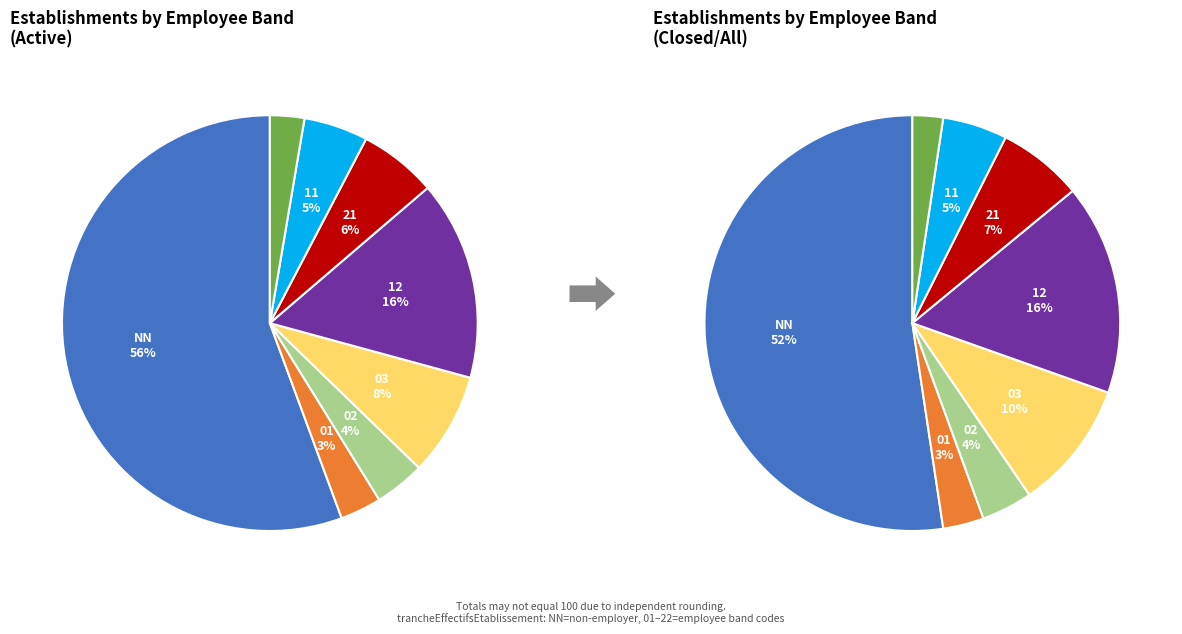

Count the number of slices in the pie.

8